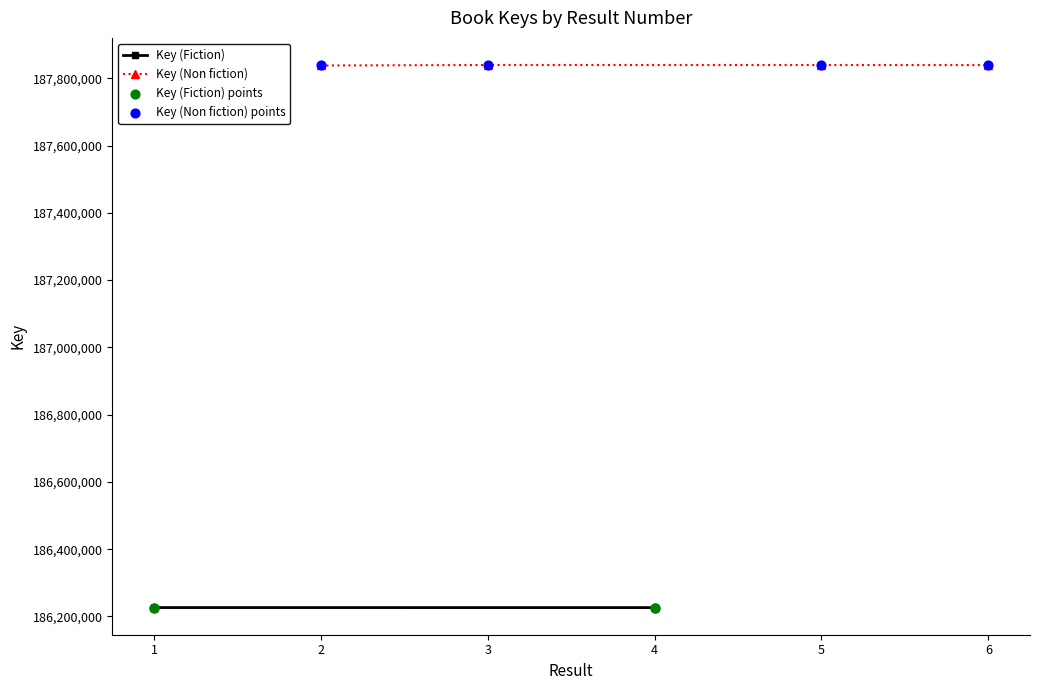

At how many categories does at least one series exceed 186424602?

4